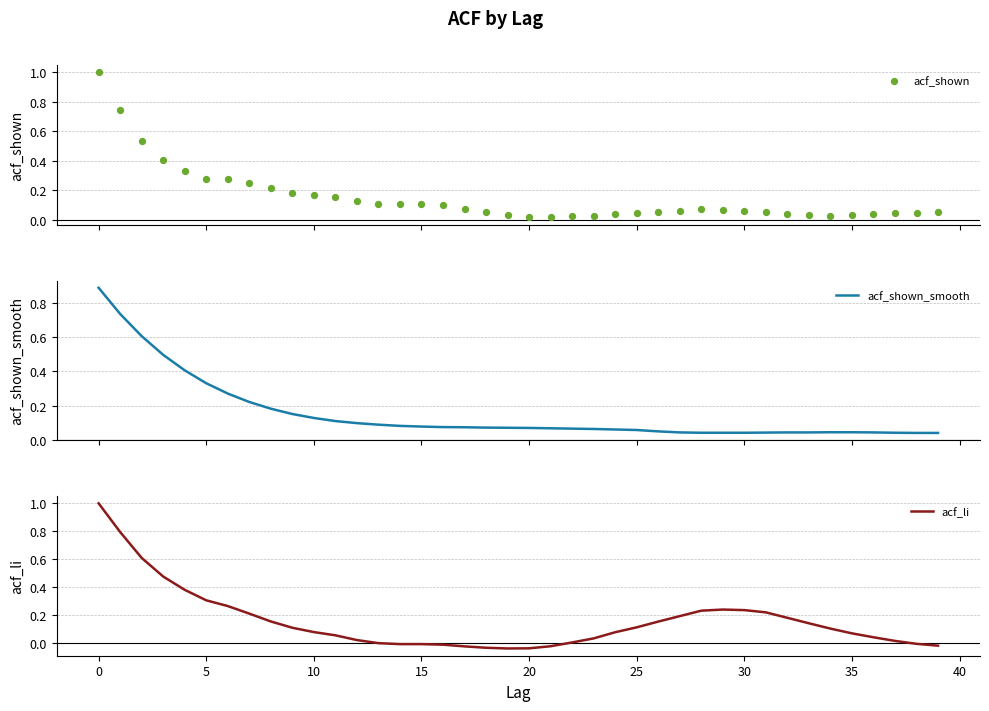

Which series has the widest spread of Y values?

acf_li